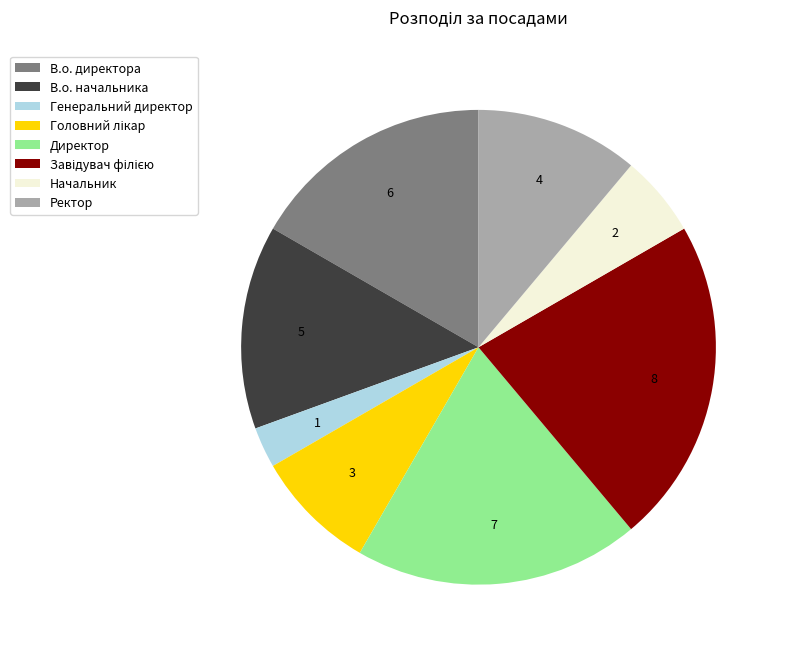

Which category has the smallest portion of the pie?

Генеральний директор